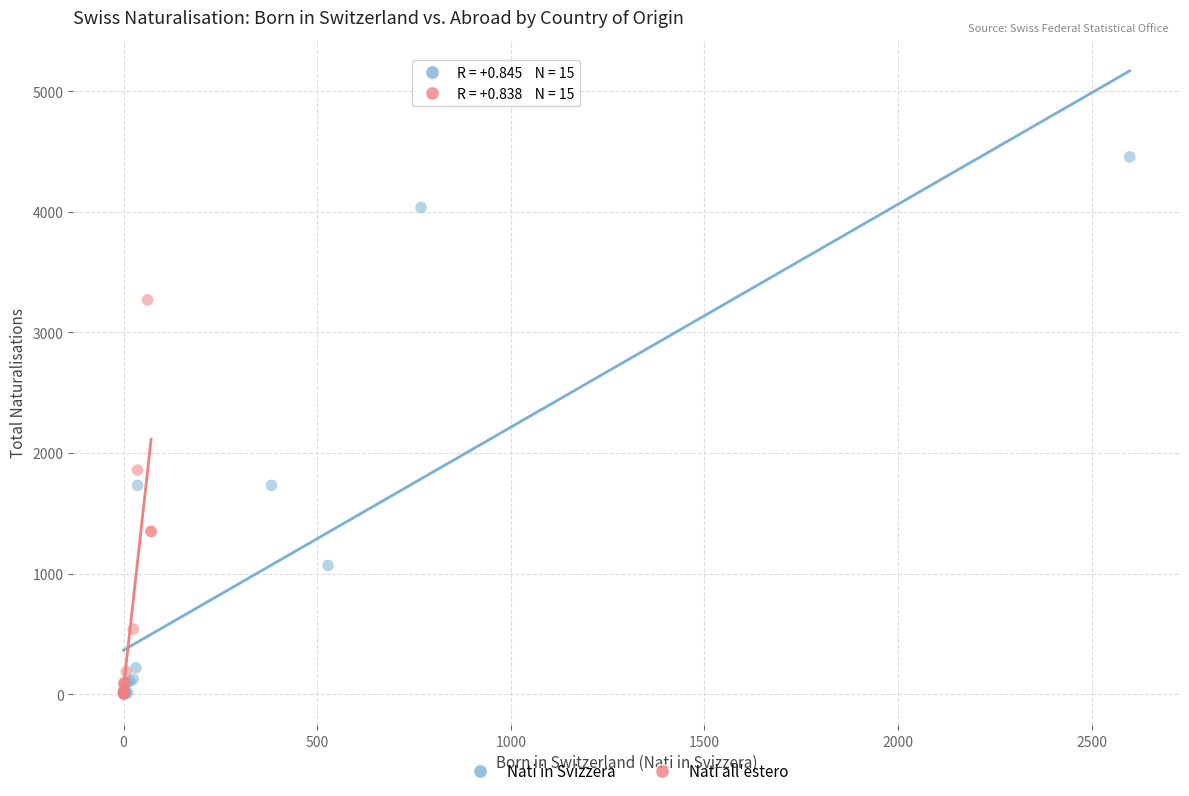

What are all the series names shown in the legend?

Nati in Svizzera, Nati all'estero